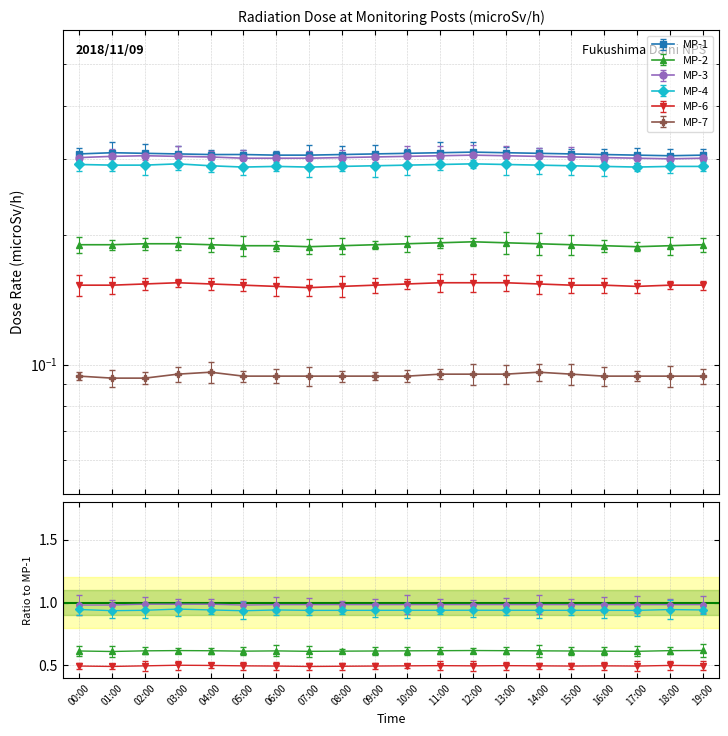

At how many categories does at least one series exceed 0?

20